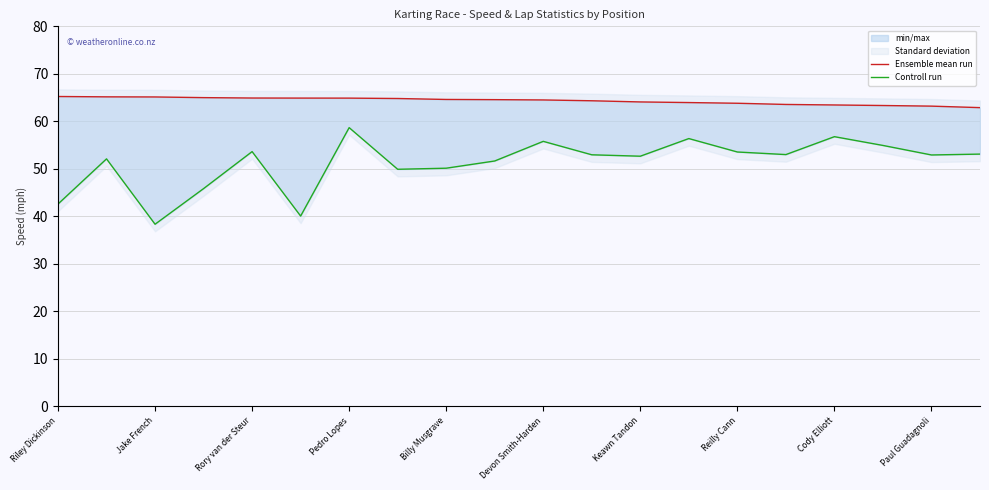

True or false: Ensemble mean run and Controll run intersect in this chart.

False